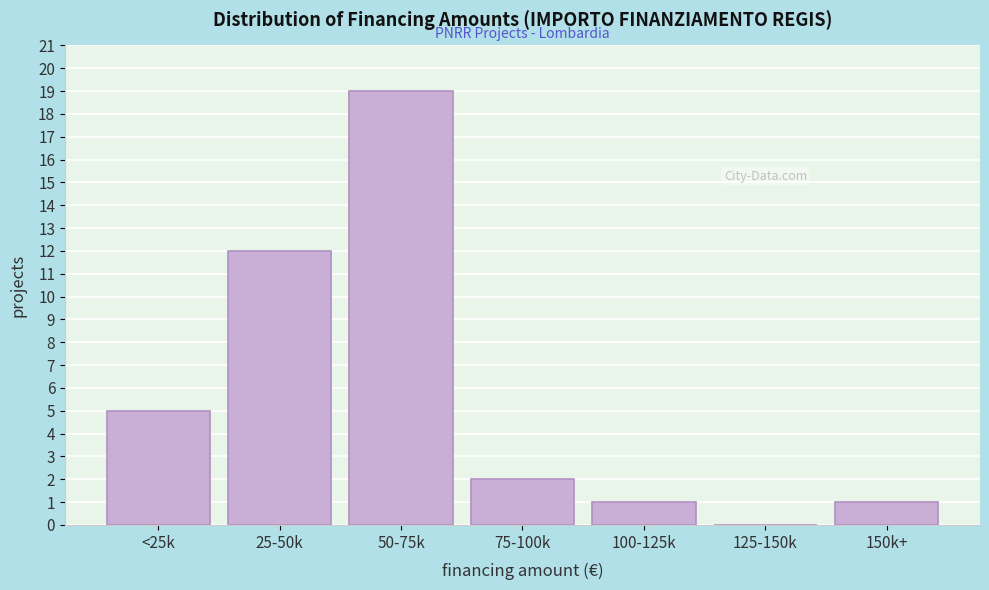

Reading right to left, list all the values displayed in this chart.

150k+=1	125-150k=0	100-125k=1	75-100k=2	50-75k=19	25-50k=12	<25k=5